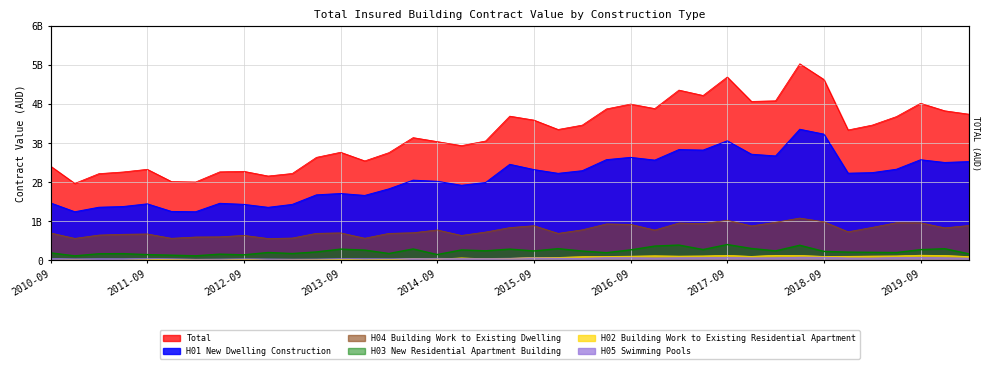

What are all the series names shown in the legend?

H01 New Dwelling Construction, H03 New Residential Apartment Building, H04 Building Work to Existing Dwelling, H02 Building Work to Existing Residential Apartment, H05 Swimming Pools, Total